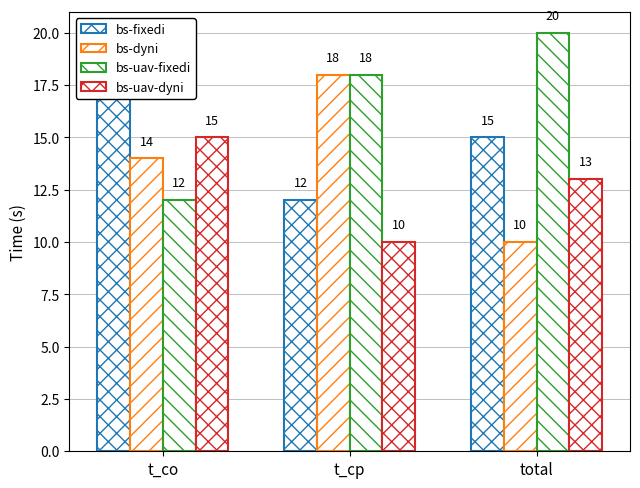

What is the difference between the maximum and minimum values in the bs-uav-dyni series?

5